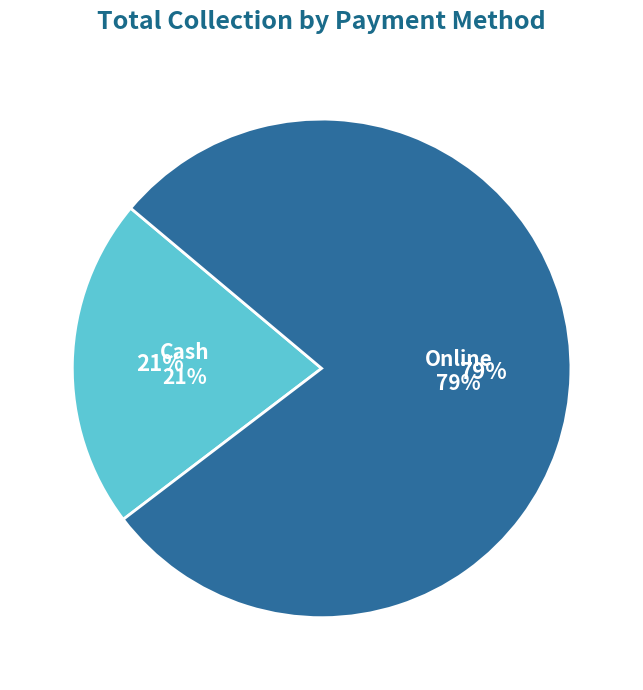

Does Cash account for over 50% of the chart?

No